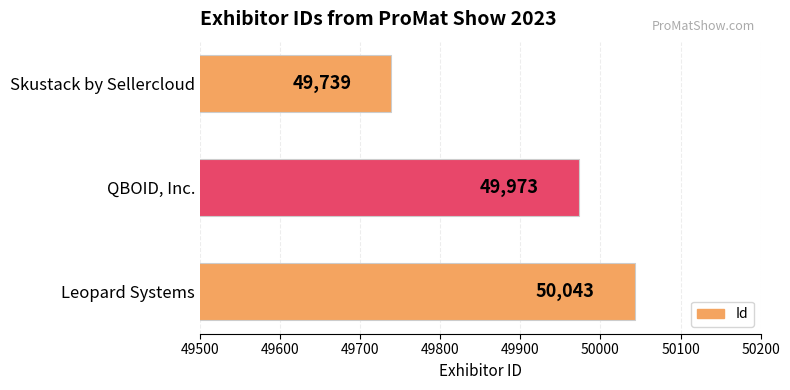

List the labels in order of value, smallest first.

Skustack by Sellercloud, QBOID, Inc., Leopard Systems